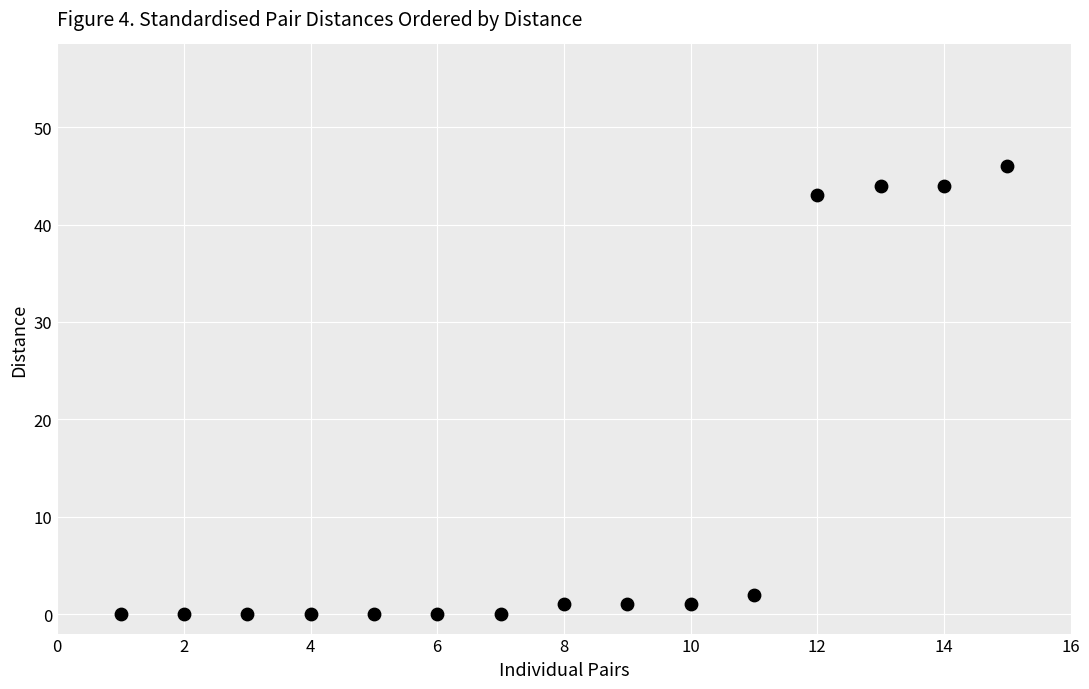

What Y value in the scatter plot is closest to 23?

43